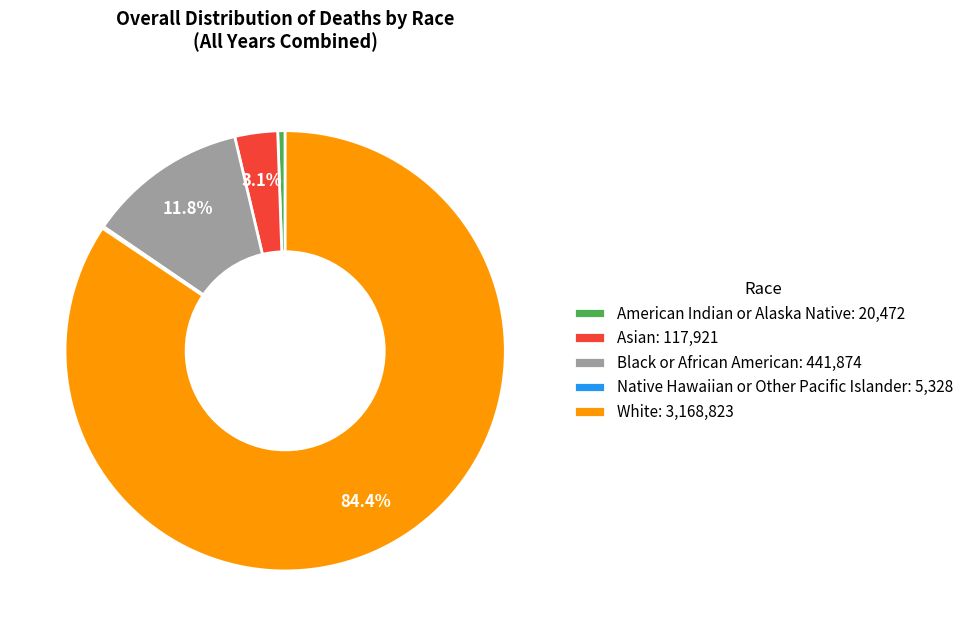

What is the total percentage of Black or African American: 441,874 and Asian: 117,921?

14.9%